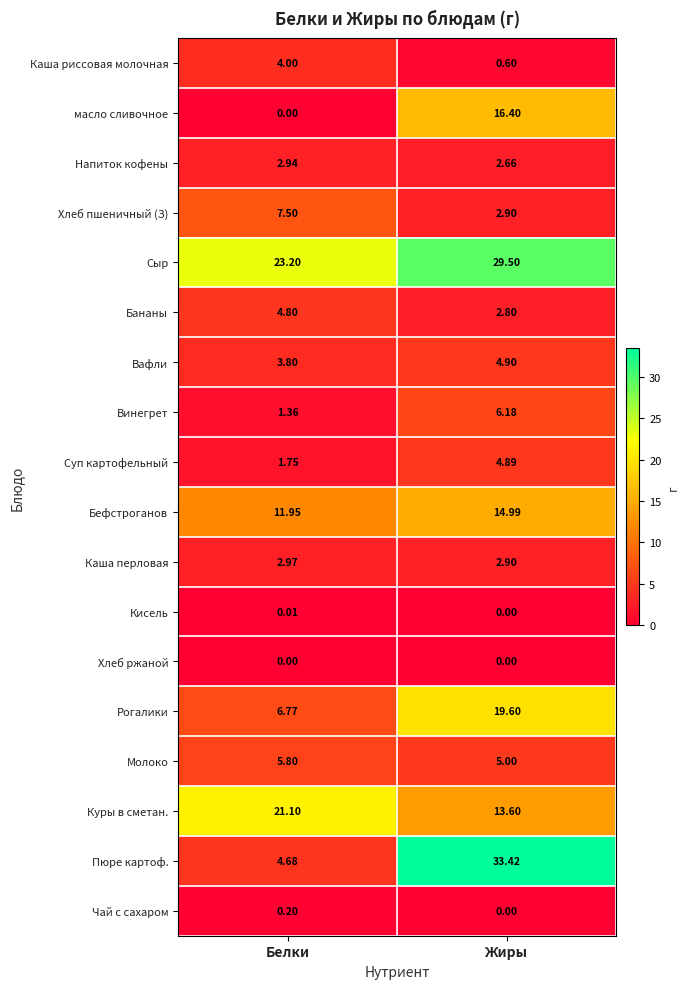

At which label does Винегрет reach its peak?

Жиры